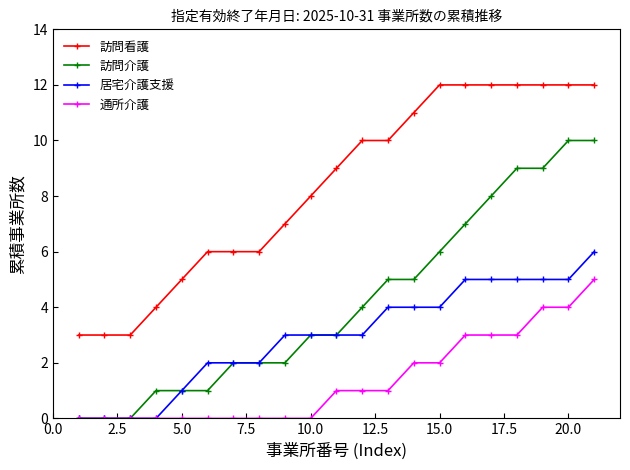

How many lines are shown in the chart?

4